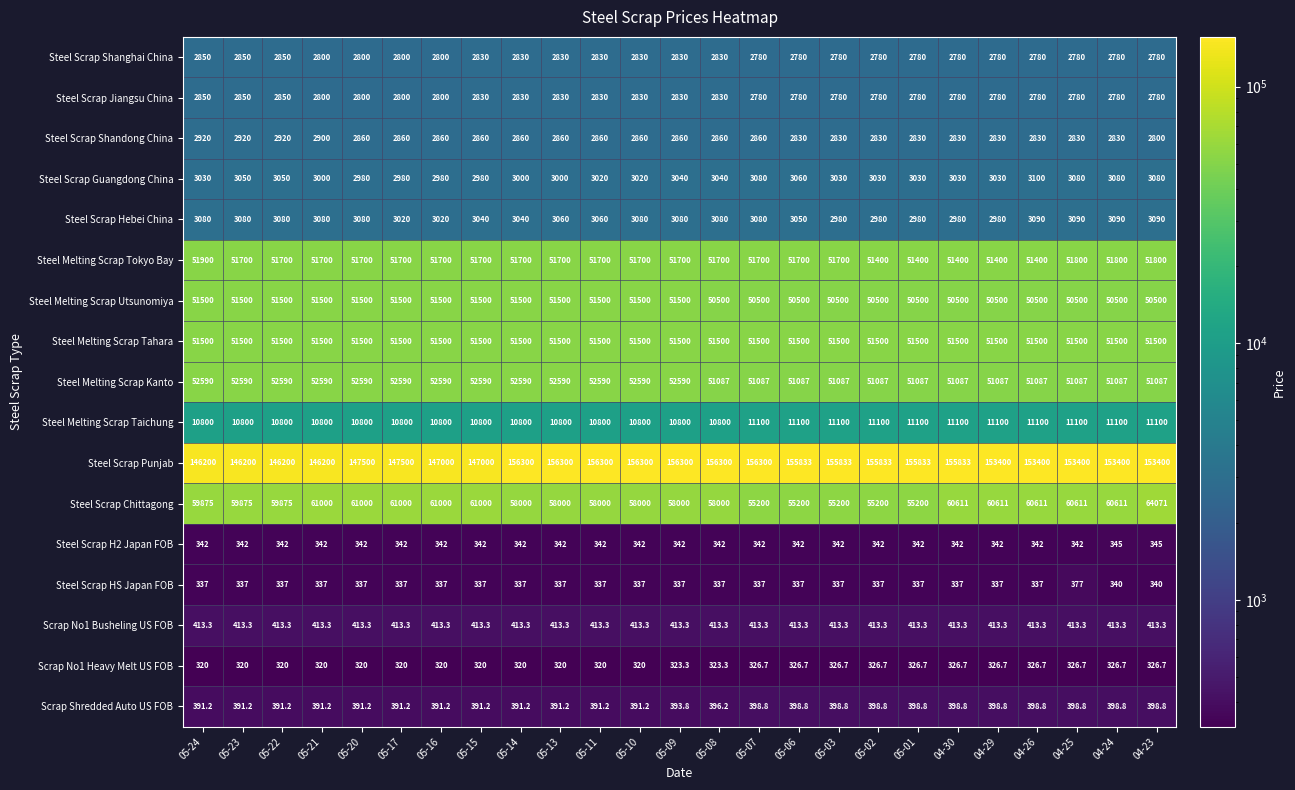

What is the total value across all series at 05-20?

442913.6